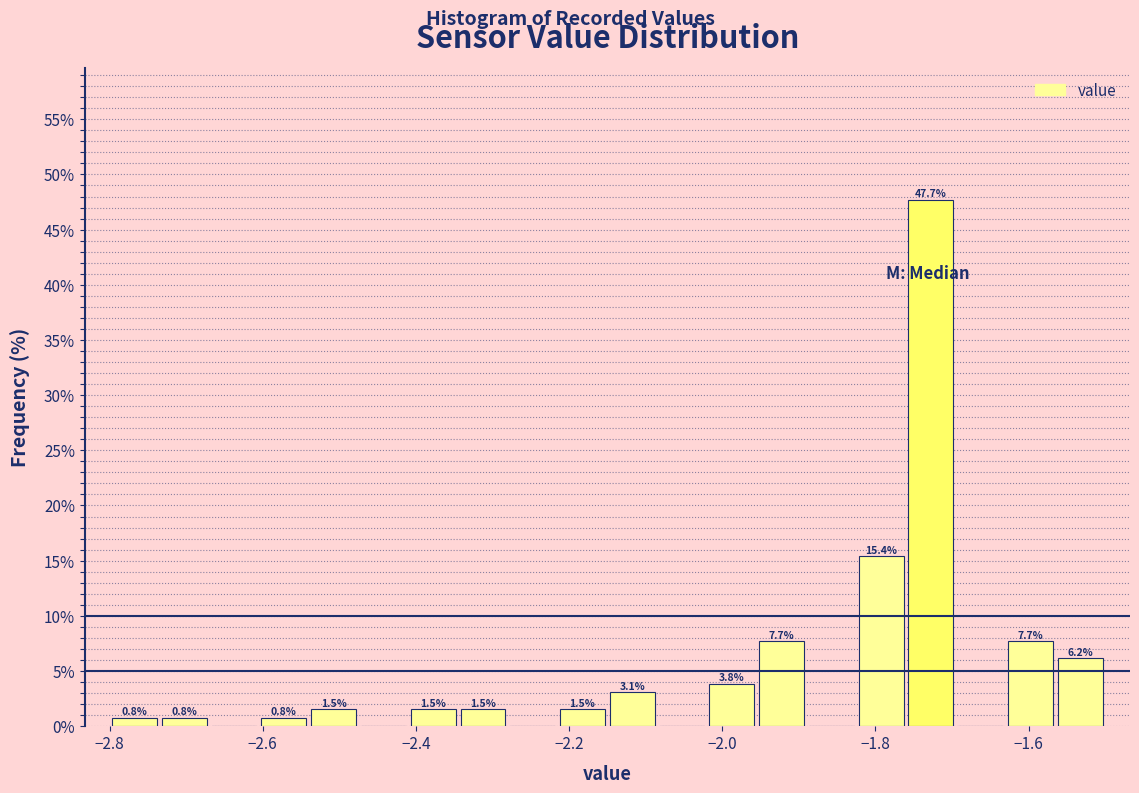

Read against the x-axis, roughly where is the centre of the tallest bar?

-1.72